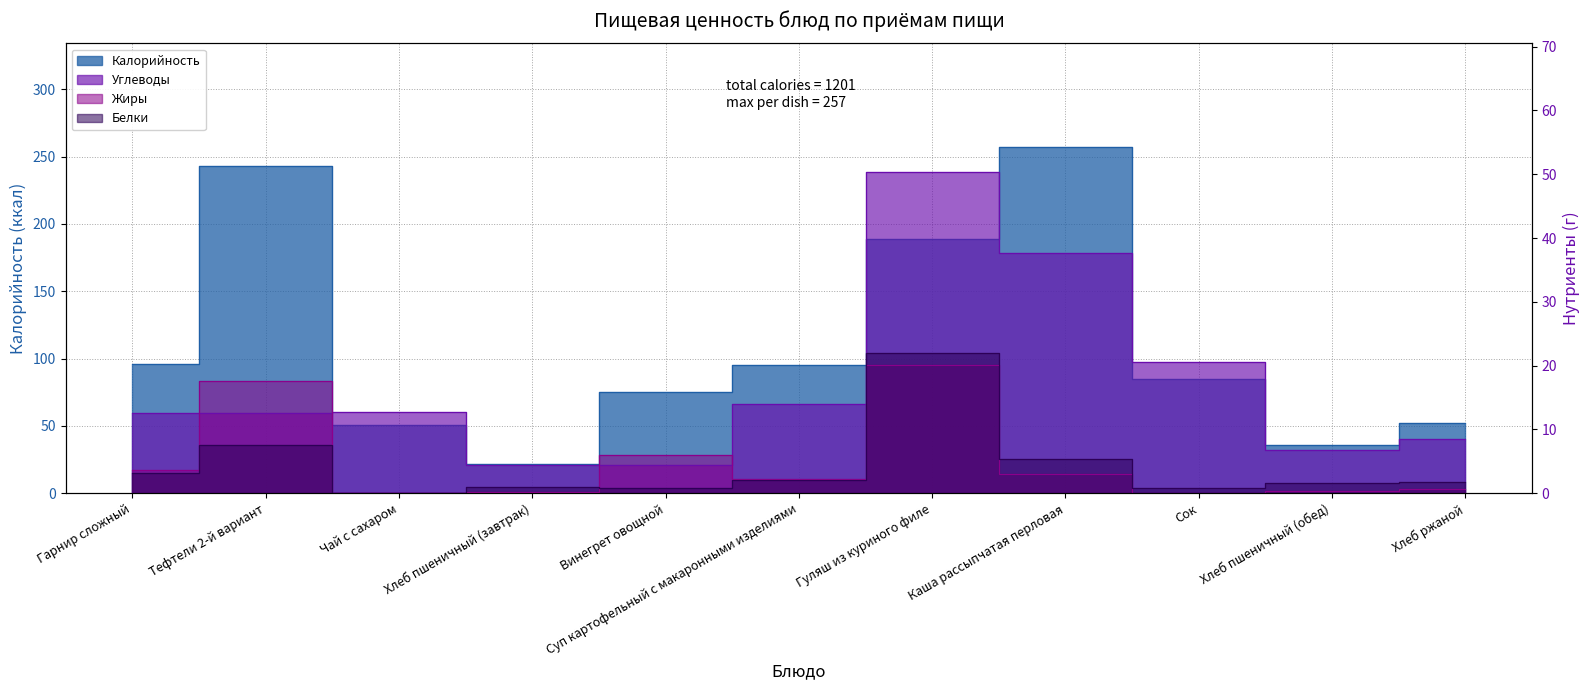

Reading right to left, what are all the values shown in this chart?

Калорийность: Хлеб ржаной=52.0	Хлеб пшеничный (обед)=36.0	Сок=85.0	Каша рассыпчатая перловая=257.0	Гуляш из куриного филе=189.0	Суп картофельный с макаронными изделиями=95.0	Винегрет овощной=75.0	Хлеб пшеничный (завтрак)=22.0	Чай с сахаром=51.0	Тефтели 2-й вариант=243.0	Гарнир сложный=96.0
Белки: Хлеб ржаной=1.7	Хлеб пшеничный (обед)=1.6	Сок=0.8	Каша рассыпчатая перловая=5.3	Гуляш из куриного филе=22.0	Суп картофельный с макаронными изделиями=2.1	Винегрет овощной=0.8	Хлеб пшеничный (завтрак)=1.0	Чай с сахаром=0.1	Тефтели 2-й вариант=7.6	Гарнир сложный=3.2
Жиры: Хлеб ржаной=0.7	Хлеб пшеничный (обед)=0.3	Сок=0.0	Каша рассыпчатая перловая=3.1	Гуляш из куриного филе=20.1	Суп картофельный с макаронными изделиями=2.3	Винегрет овощной=6.0	Хлеб пшеничный (завтрак)=0.2	Чай с сахаром=0.0	Тефтели 2-й вариант=17.6	Гарнир сложный=3.6
Углеводы: Хлеб ржаной=8.5	Хлеб пшеничный (обед)=6.7	Сок=20.6	Каша рассыпчатая перловая=37.7	Гуляш из куриного филе=50.4	Суп картофельный с макаронными изделиями=14.0	Винегрет овощной=4.4	Хлеб пшеничный (завтрак)=4.4	Чай с сахаром=12.7	Тефтели 2-й вариант=12.7	Гарнир сложный=12.7